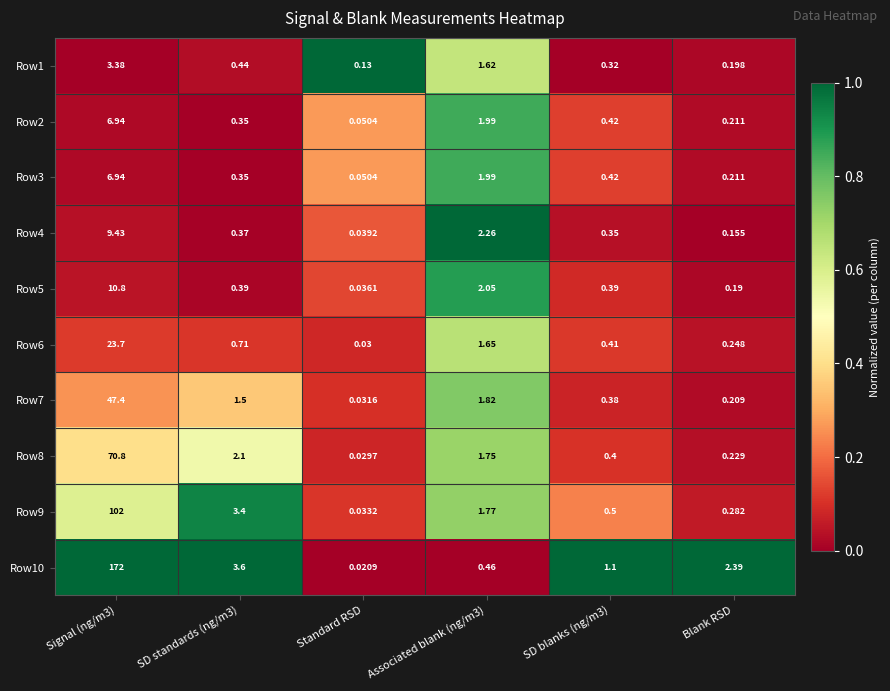

Is the value of Row1 at SD blanks (ng/m3) greater than the value of Row10 at Signal (ng/m3)?

No